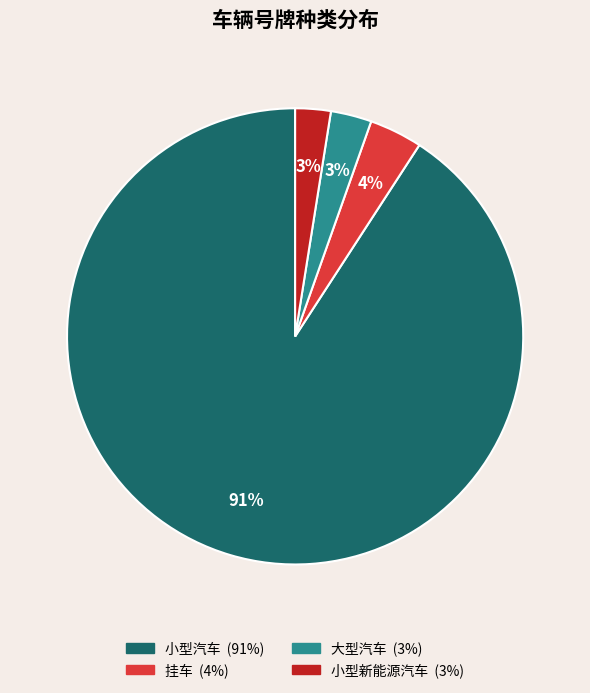

Approximately how many times larger is the value at 挂车 compared to 大型汽车?

1.3